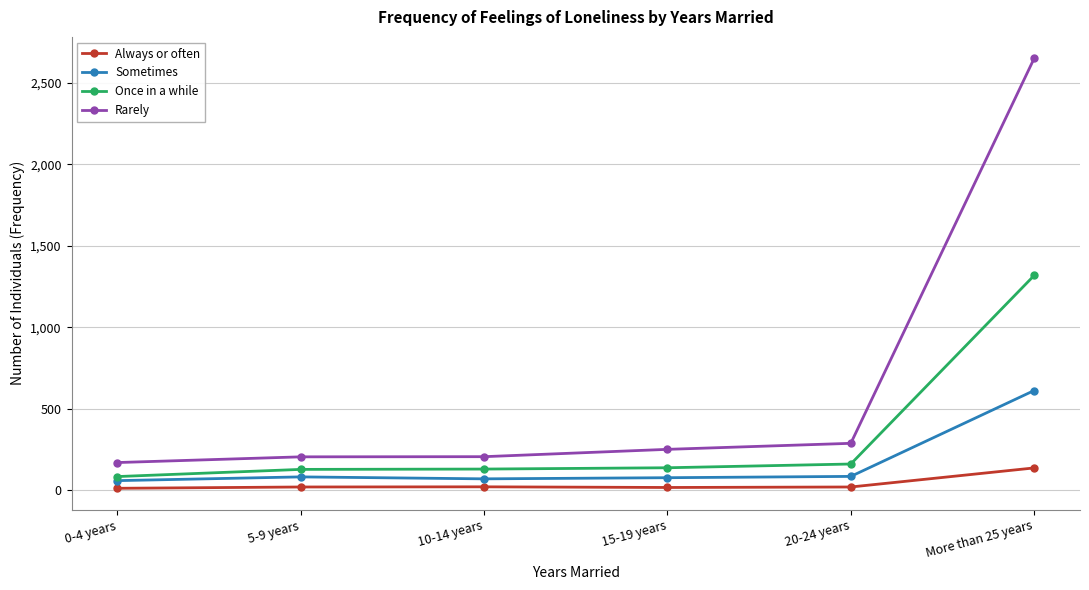

Between 0-4 years and More than 25 years, which series saw the biggest shift?

Rarely